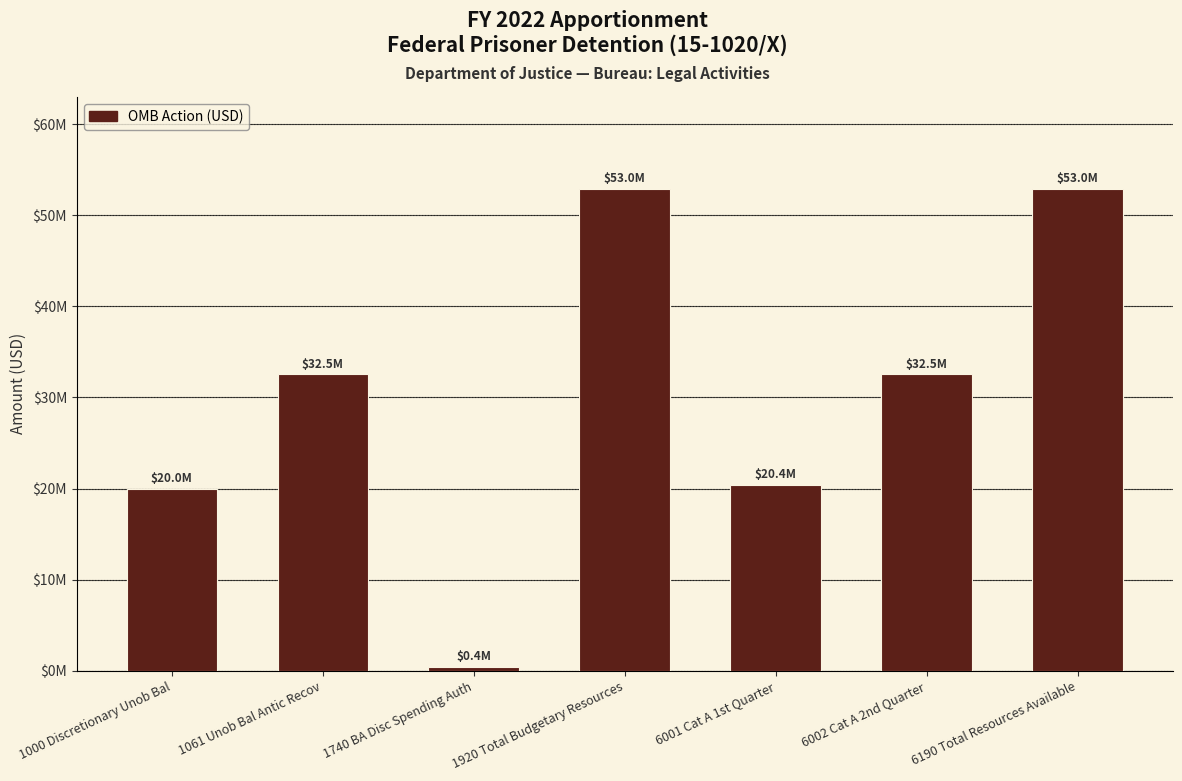

Are the bars horizontal?

No